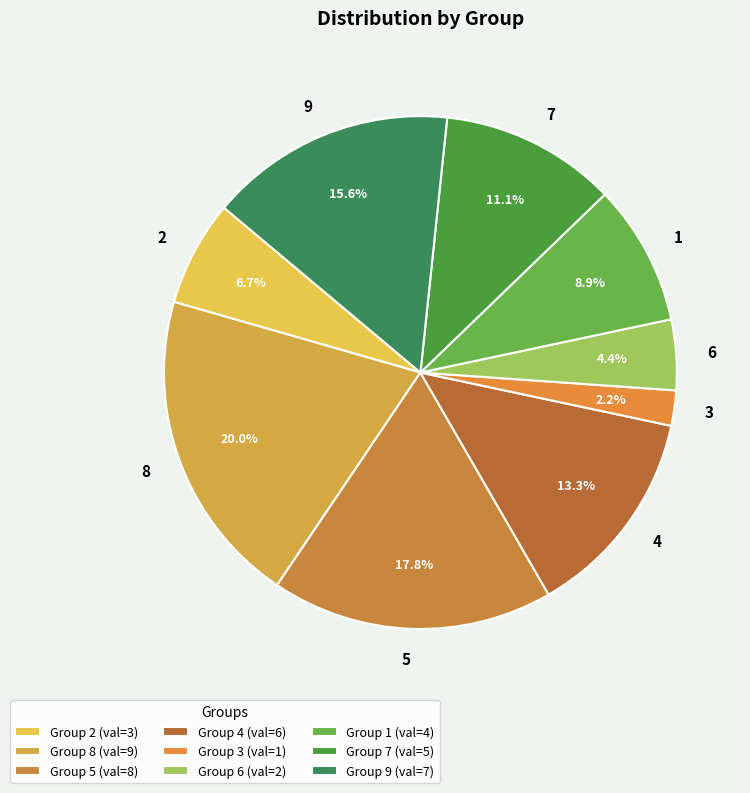

True or false: 7 accounts for 2% of the total.

False